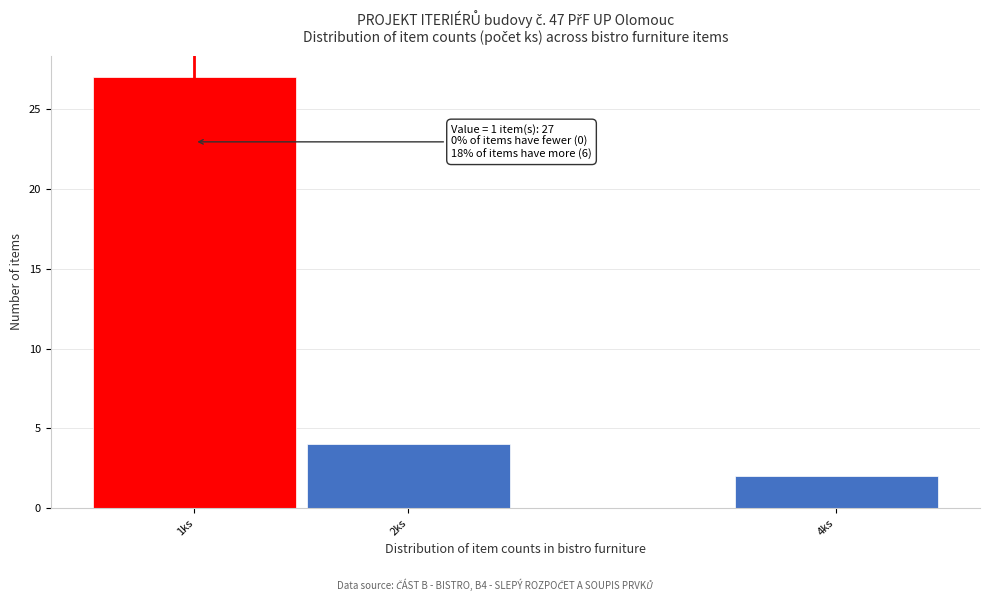

Over which range of the x-axis is the bar tallest?

0.5 to 1.5